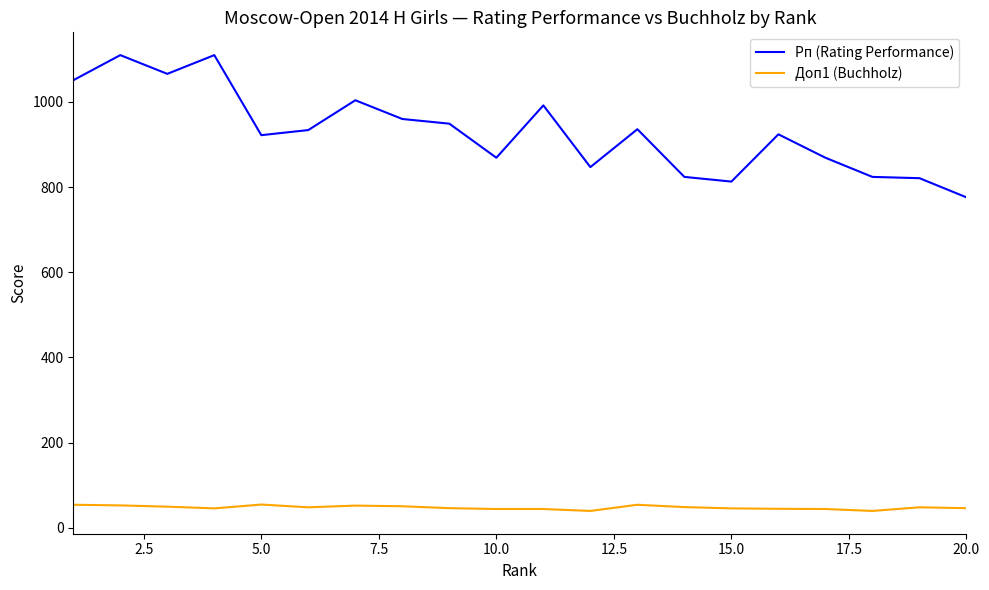

What are all the series names shown in the legend?

Рп (Rating Performance), Доп1 (Buchholz)